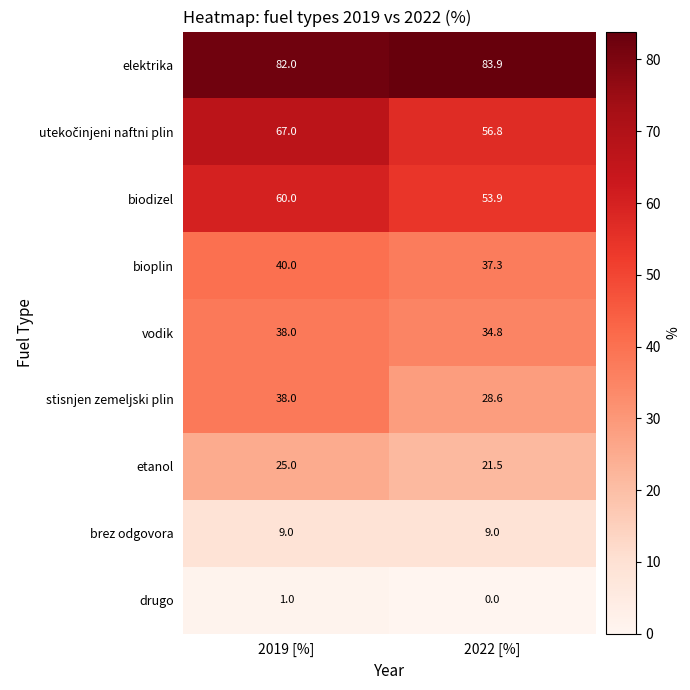

At which category is the sum across all series the highest?

2019 [%]